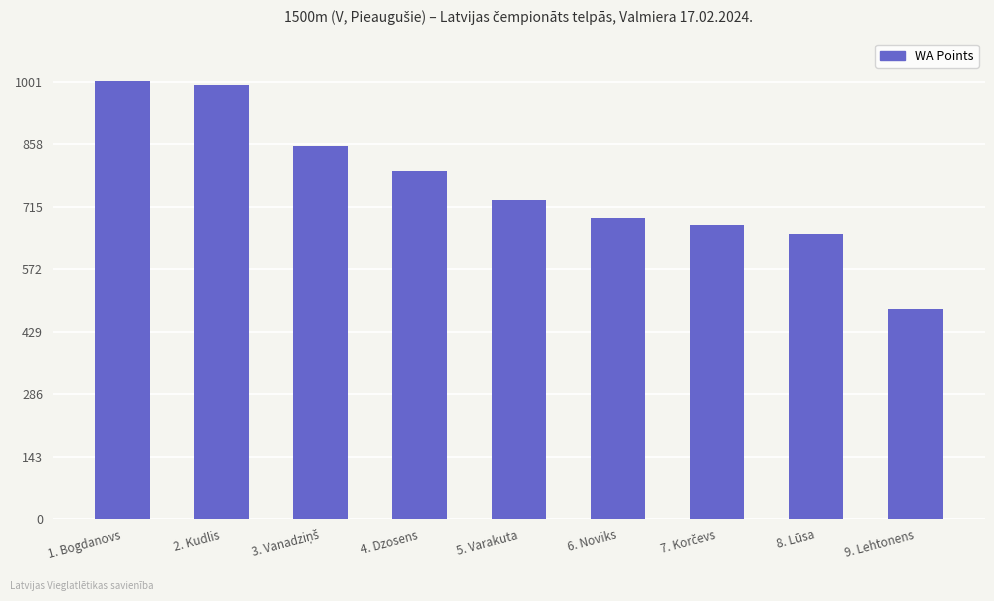

What is the difference between the values at 6. Noviks and 8. Lūsa?

37